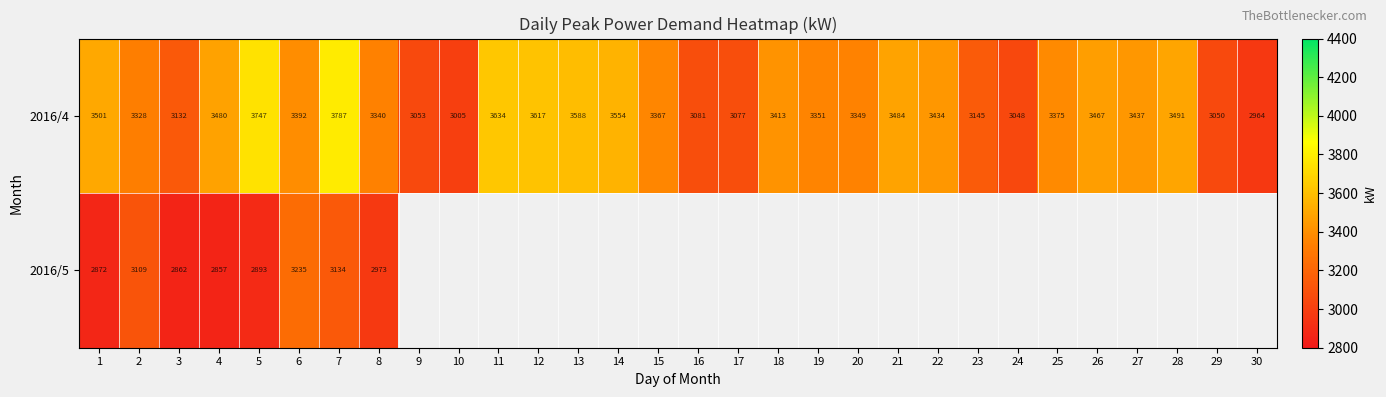

Is the value of 2016/4 at 16 greater than the value of 2016/5 at 3?

Yes